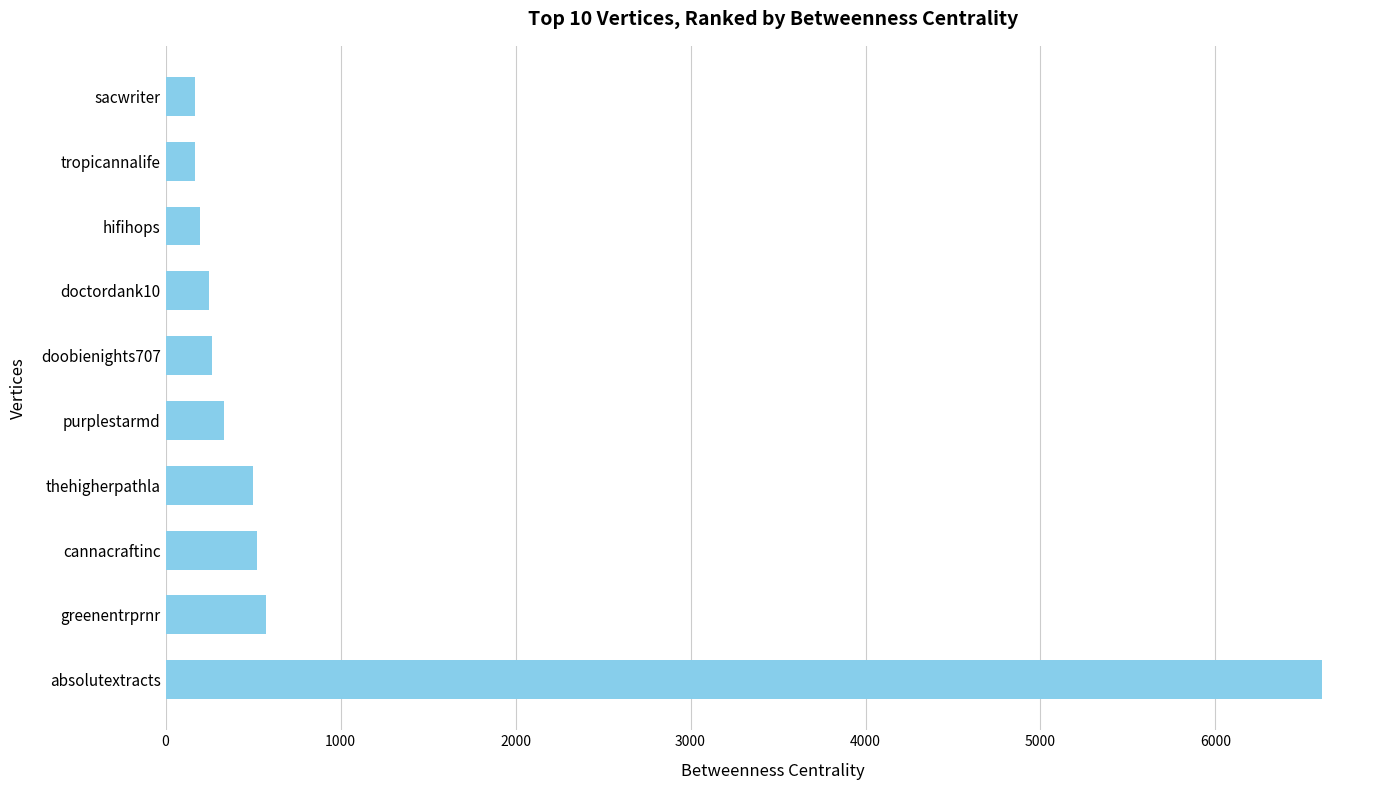

What is the approximate value at tropicannalife?

169.0